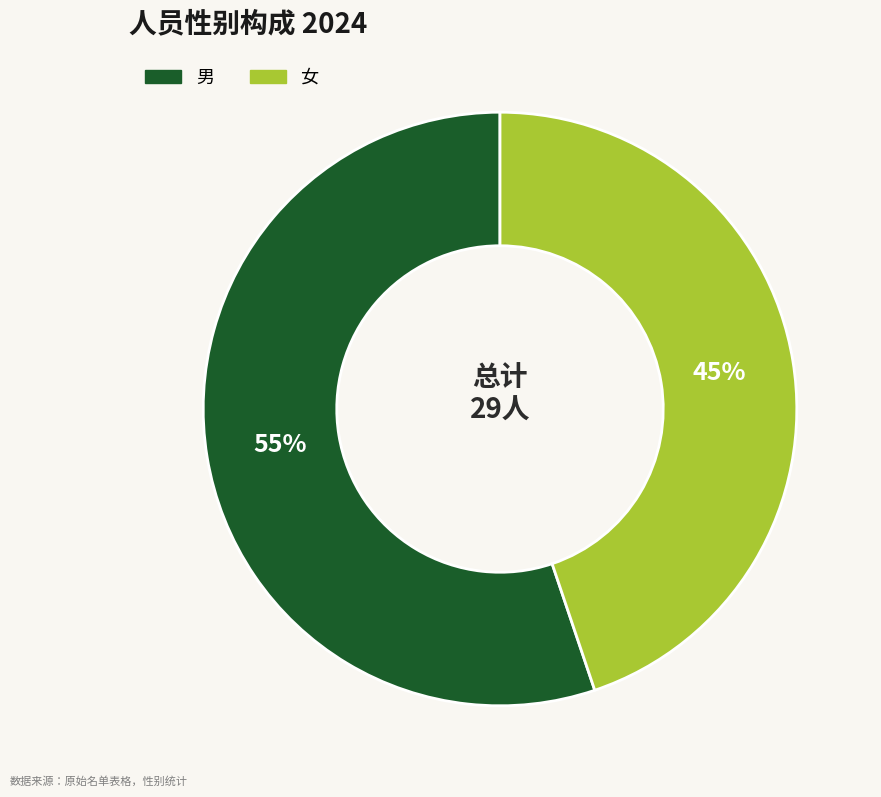

Is there any slice that represents more than half of the pie?

Yes